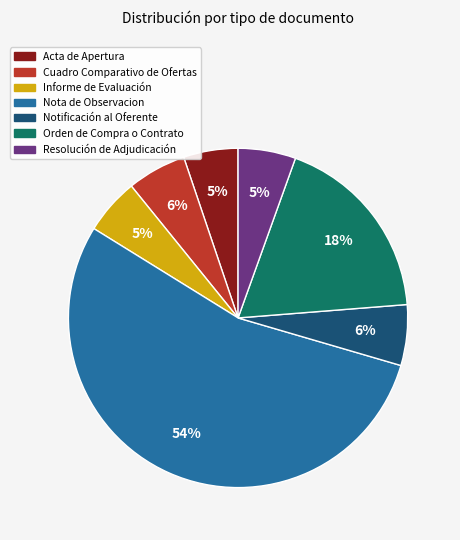

True or false: Informe de Evaluación accounts for 17% of the total.

False